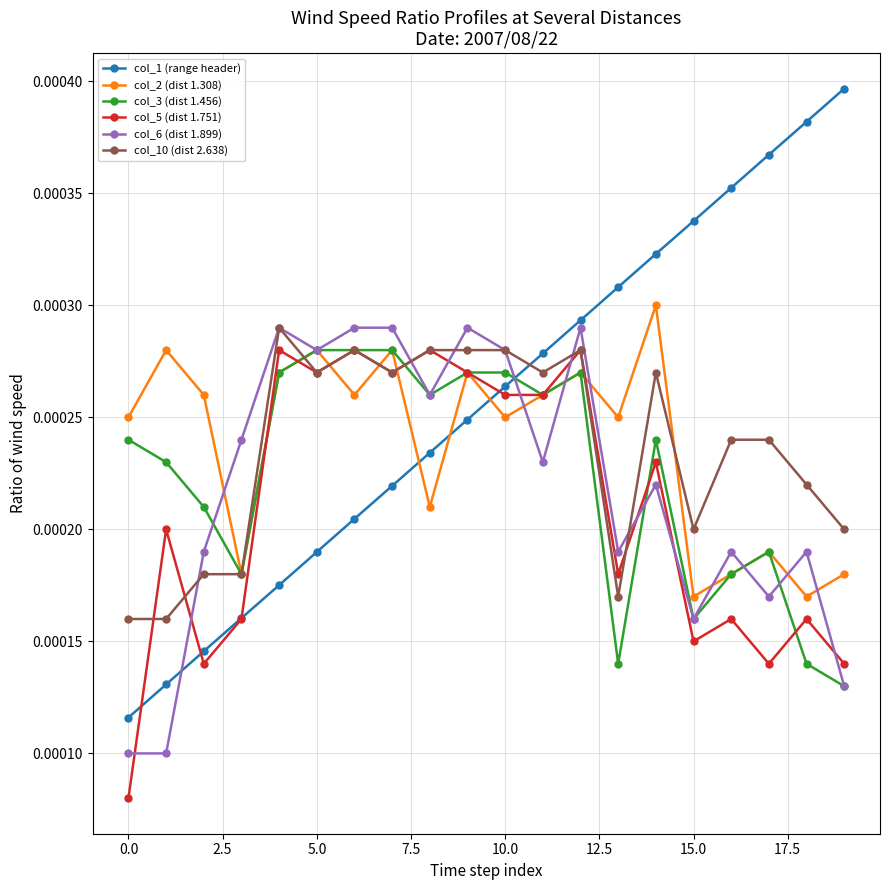

True or false: col_1 (range header) and col_2 (dist 1.308) intersect in this chart.

True